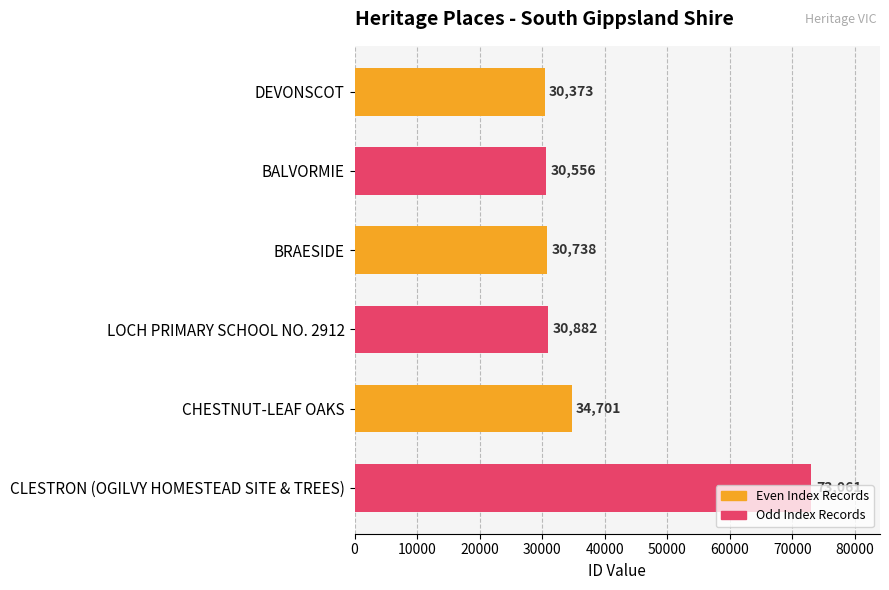

True or false: the data shows 30882 at LOCH PRIMARY SCHOOL NO. 2912.

True